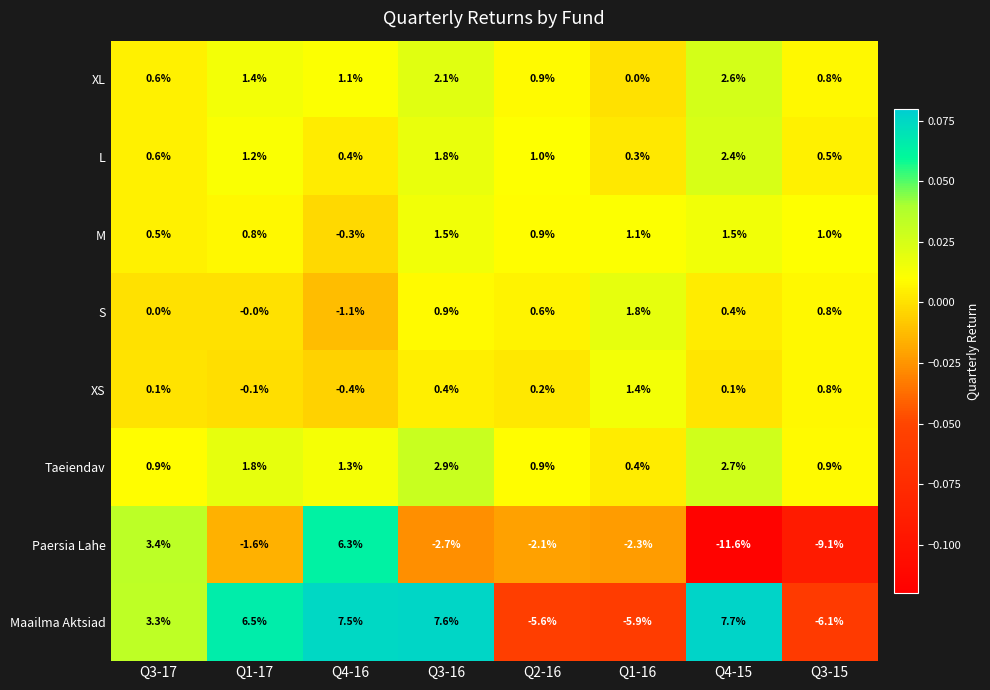

True or false: L has a value of 1.0 at Q2-16.

True